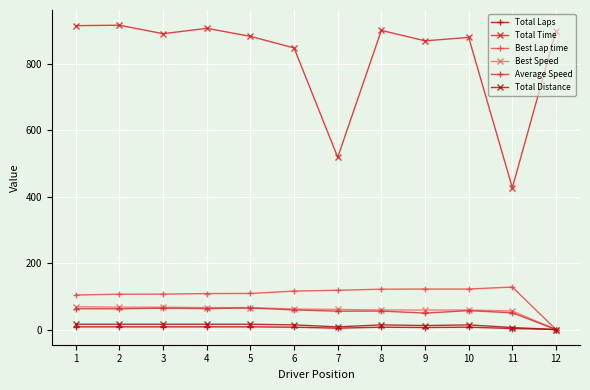

Where does the Total Distance series first go above 13?

1